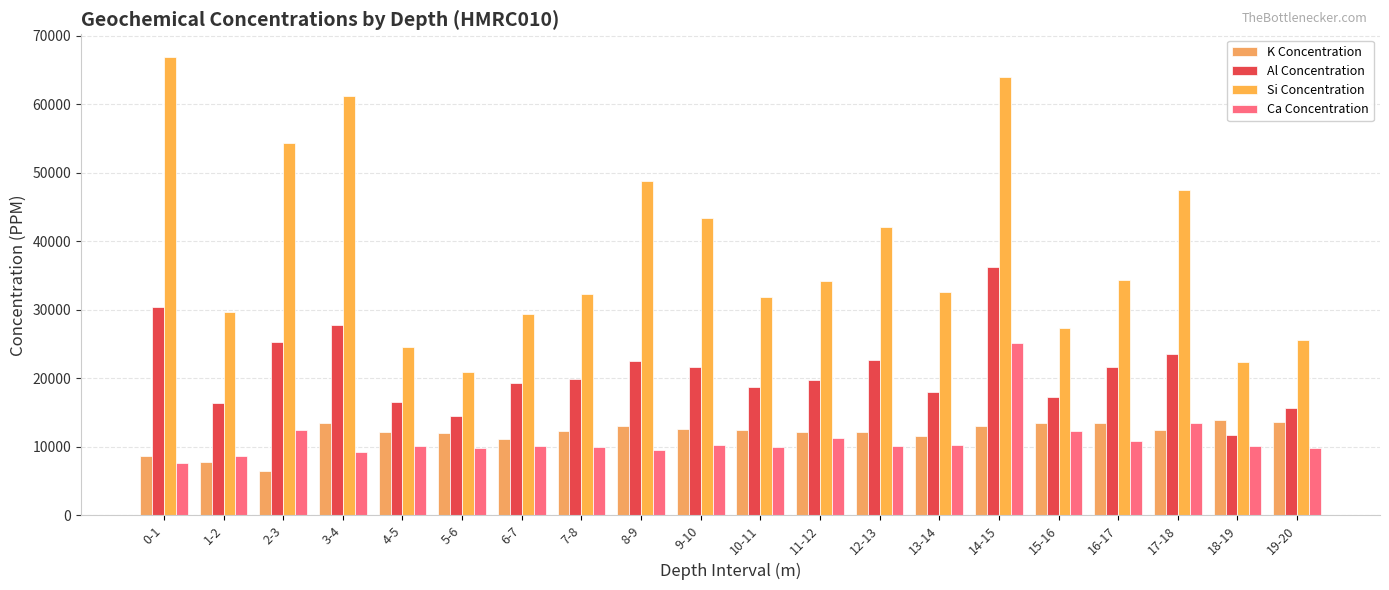

Which series has the largest range (max minus min)?

Si Concentration